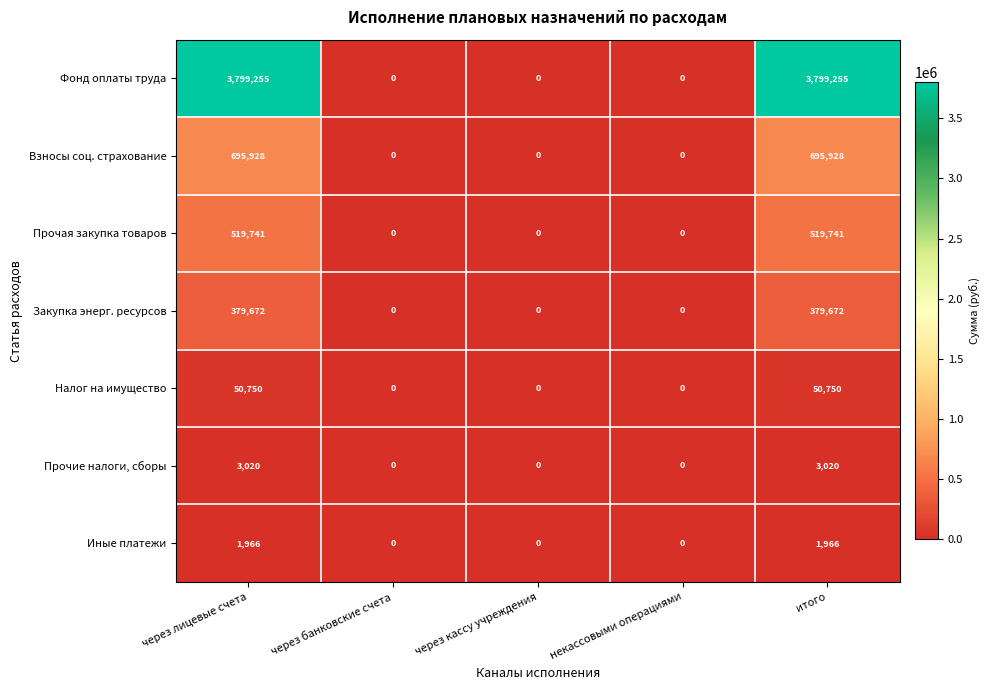

True or false: Закупка энерг. ресурсов has a value of -239988 at некассовыми операциями.

False